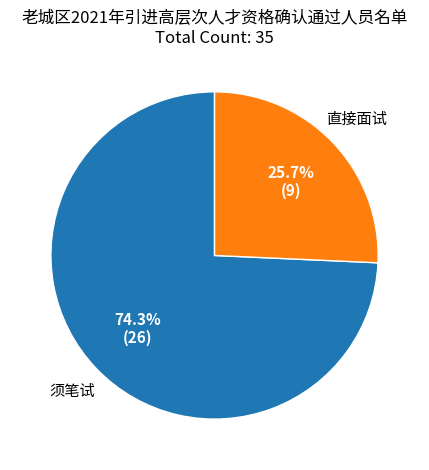

What percentage is the 直接面试 slice, to the nearest percent?

26%